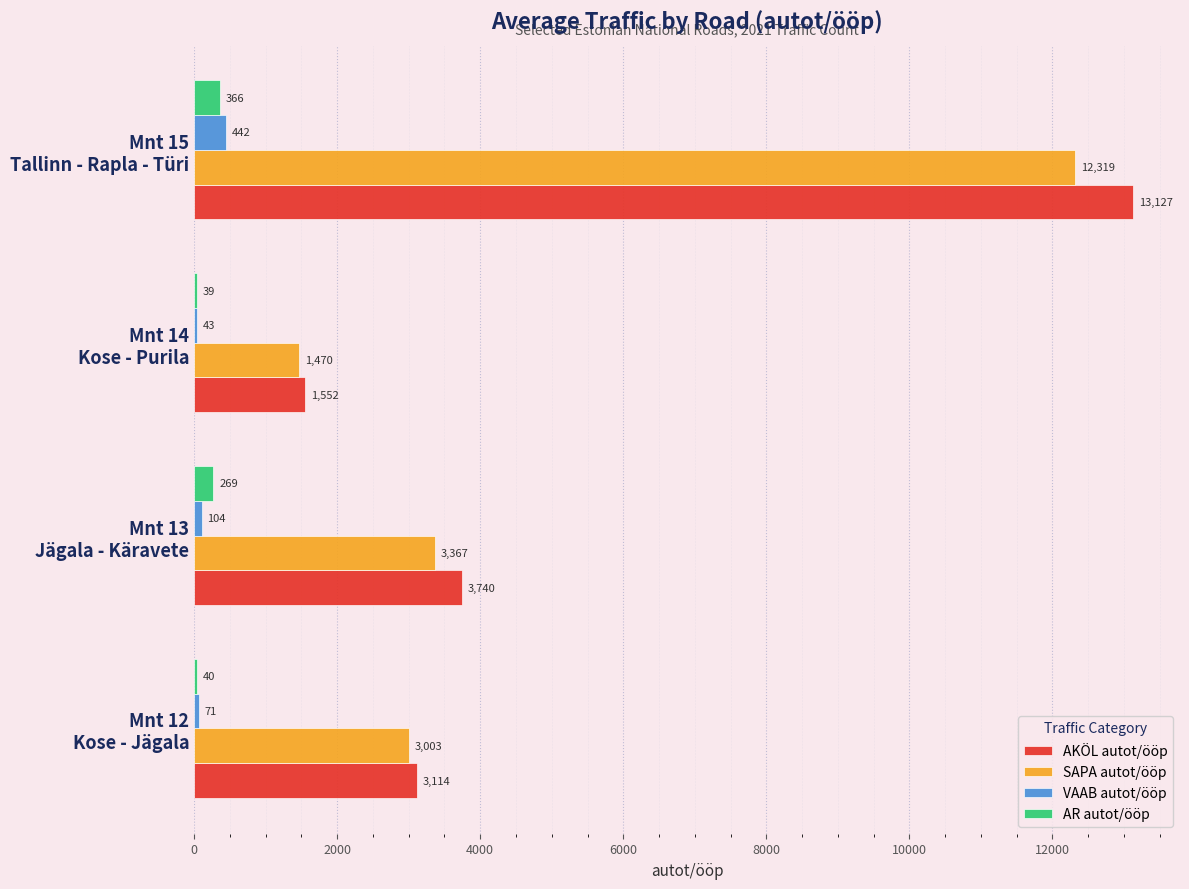

What is the sum of all SAPA autot/ööp values?

20159